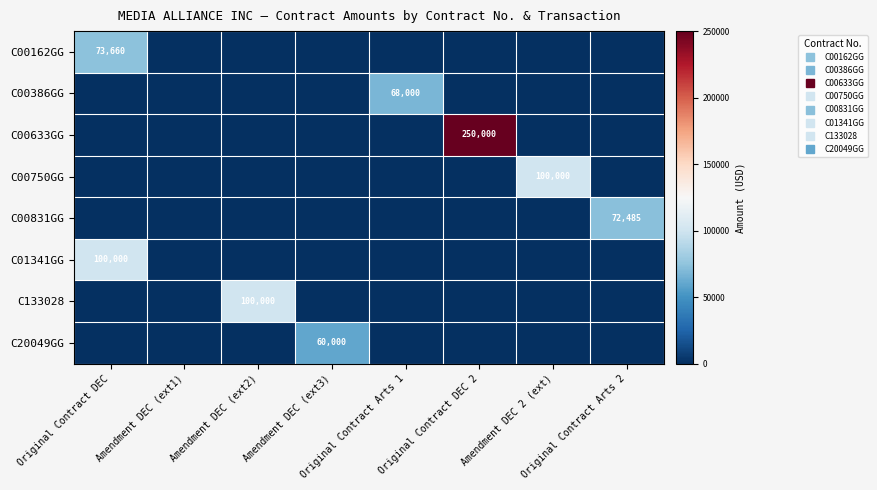

Which category has the lowest value in the C01341GG series?

Amendment DEC (ext1)